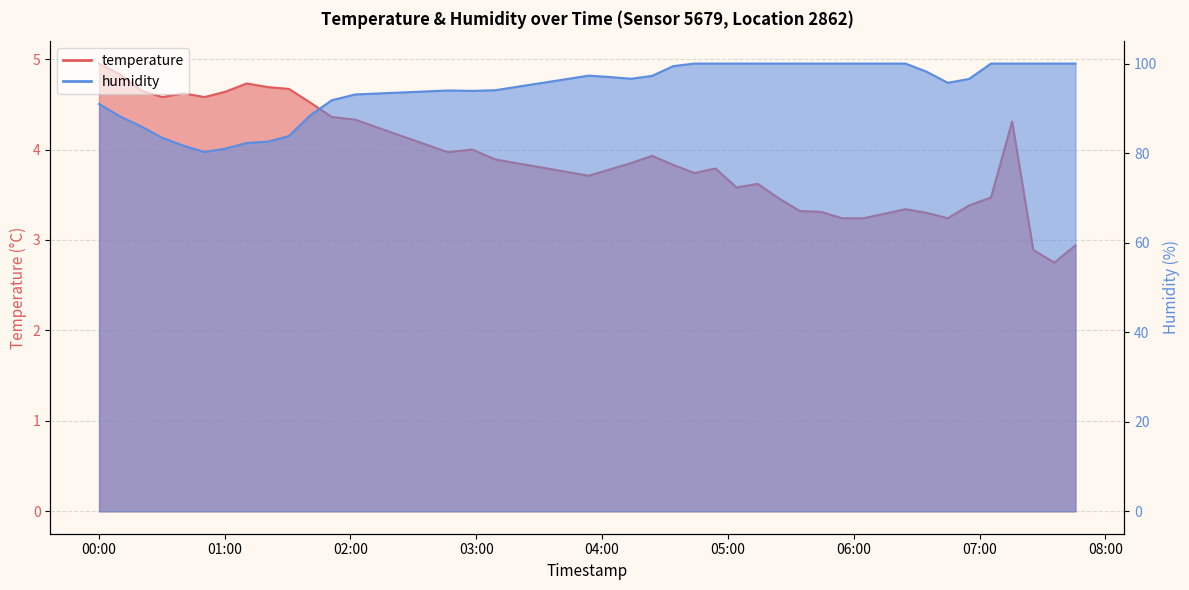

At how many categories does at least one series exceed 42?

40